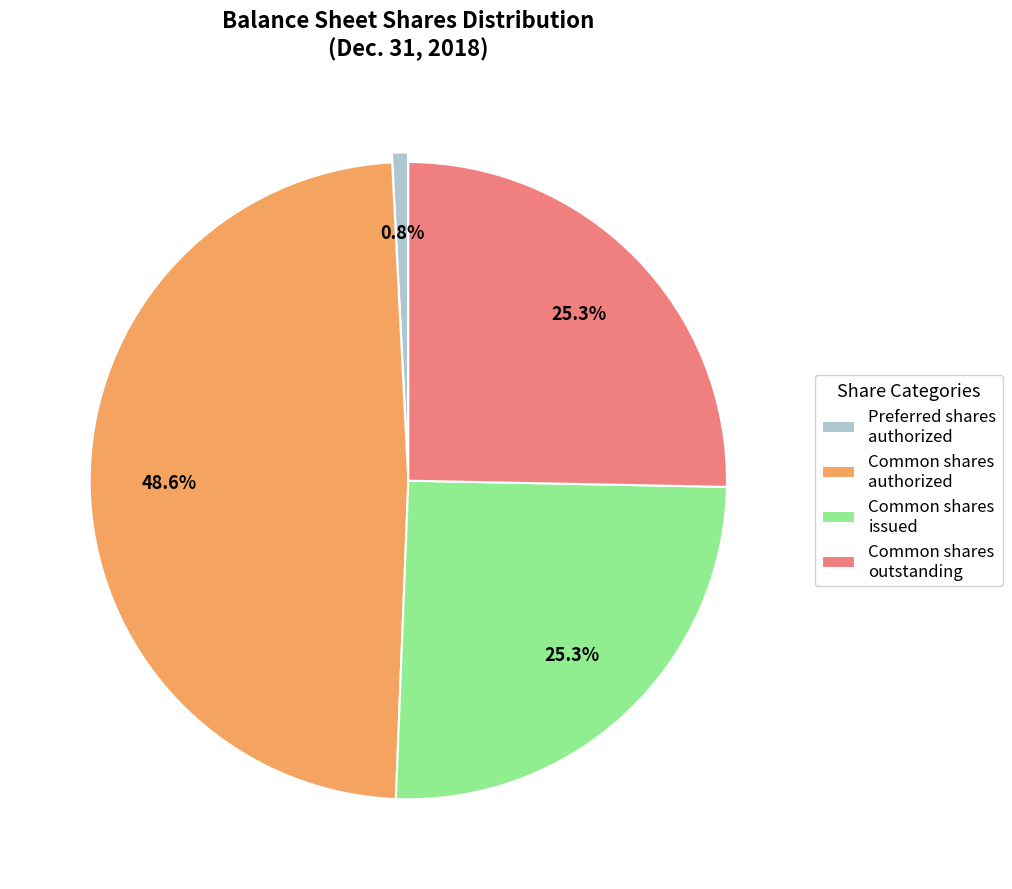

Which slice is the largest?

Common shares authorized